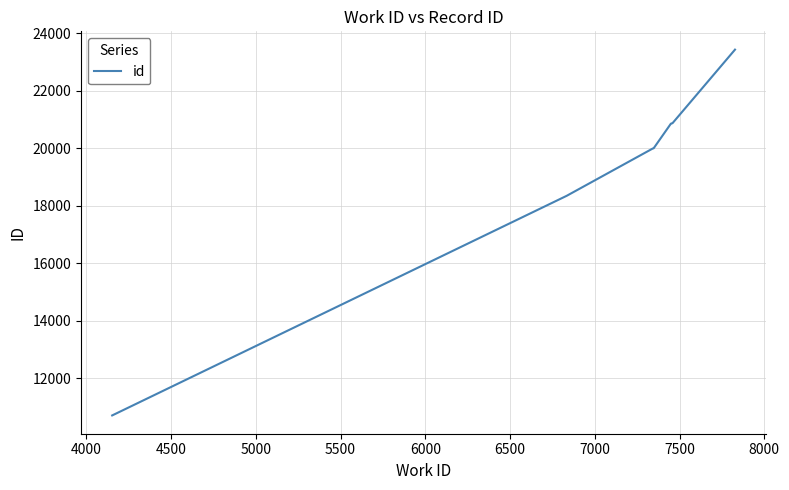

What is the maximum value shown in the chart?

23436